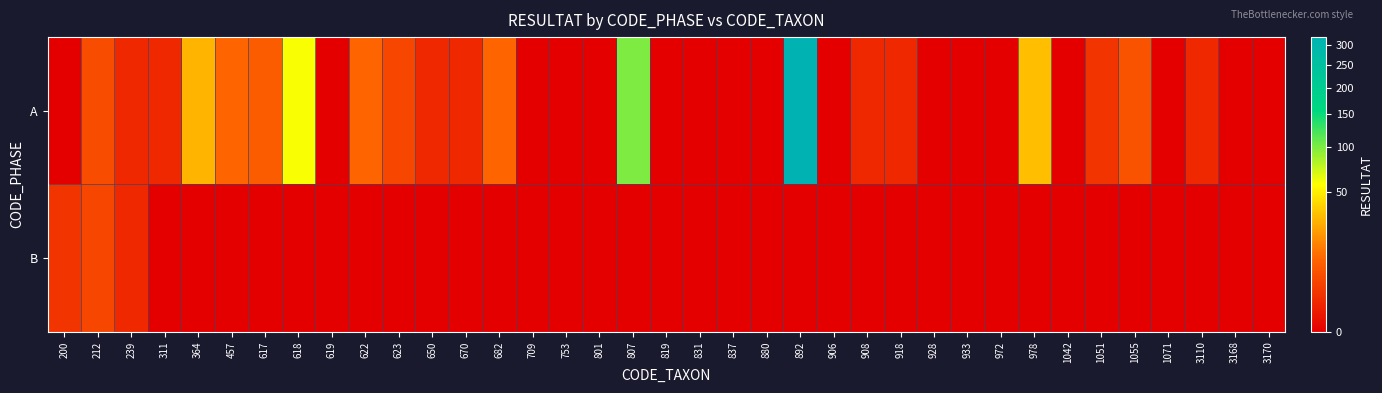

Reading left to right, transcribe all the data shown in this chart.

A: 200=0	212=5	239=1	311=1	364=29	457=10	617=8	618=58	619=0	622=10	623=4	650=1	670=1	682=10	709=0	753=0	801=0	807=100	819=0	831=0	837=0	880=0	892=320	906=0	908=1	918=1	928=0	933=0	972=0	978=32	1042=0	1051=2	1055=6	1071=0	3110=1	3168=0	3170=0
B: 200=2	212=4	239=1	311=0	364=0	457=0	617=0	618=0	619=0	622=0	623=0	650=0	670=0	682=0	709=0	753=0	801=0	807=0	819=0	831=0	837=0	880=0	892=0	906=0	908=0	918=0	928=0	933=0	972=0	978=0	1042=0	1051=0	1055=0	1071=0	3110=0	3168=0	3170=0